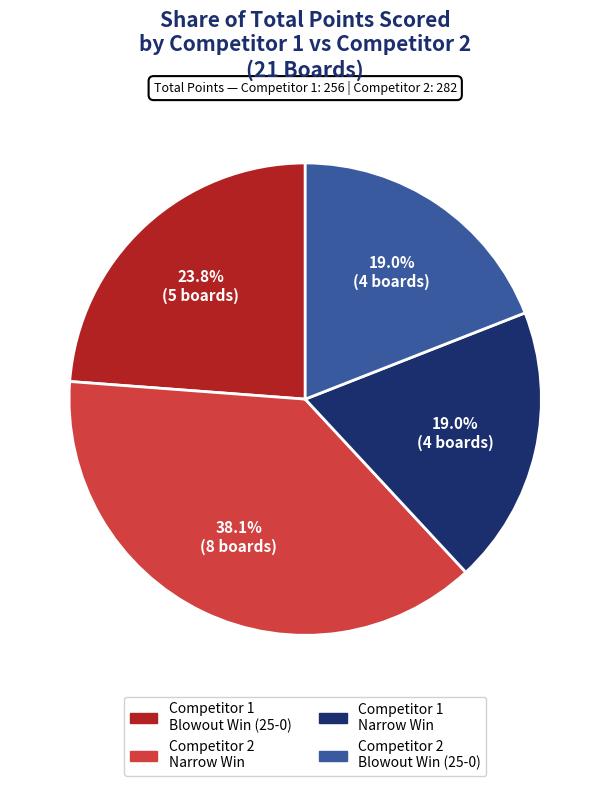

Is there a majority slice in this chart?

No